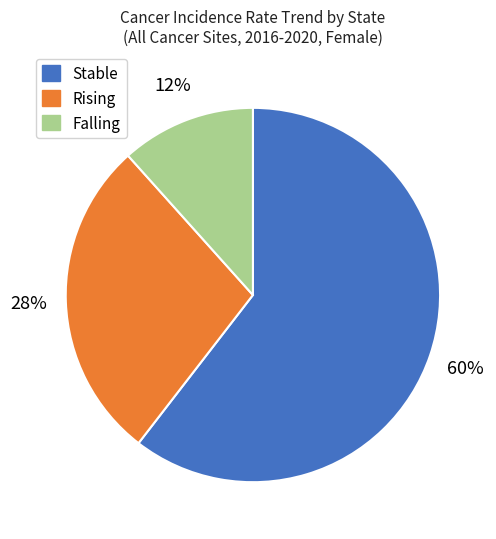

To the nearest percent, what is the average slice percentage?

33%